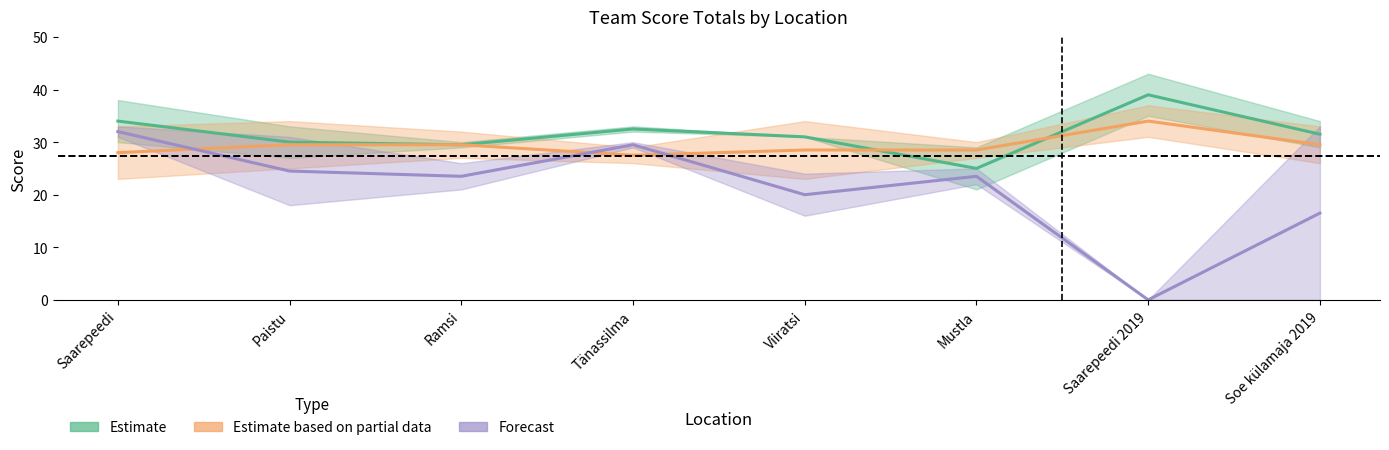

What is the label of the 4th point from the left?

Tänassilma